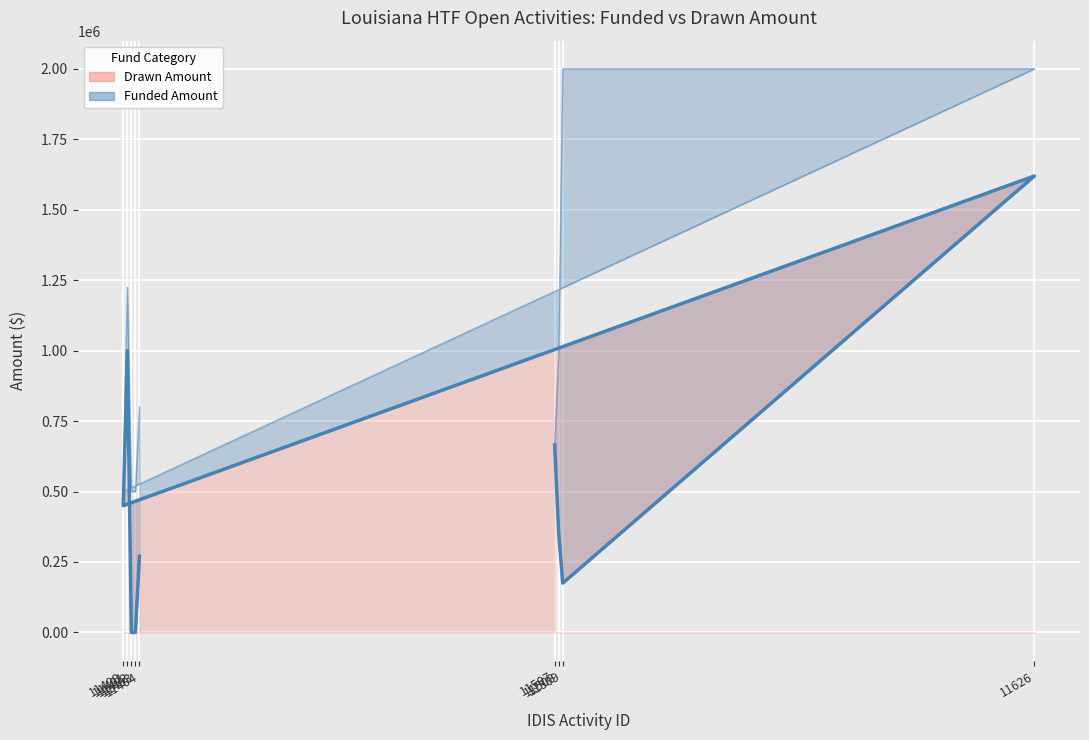

What is the average value?

503517.0